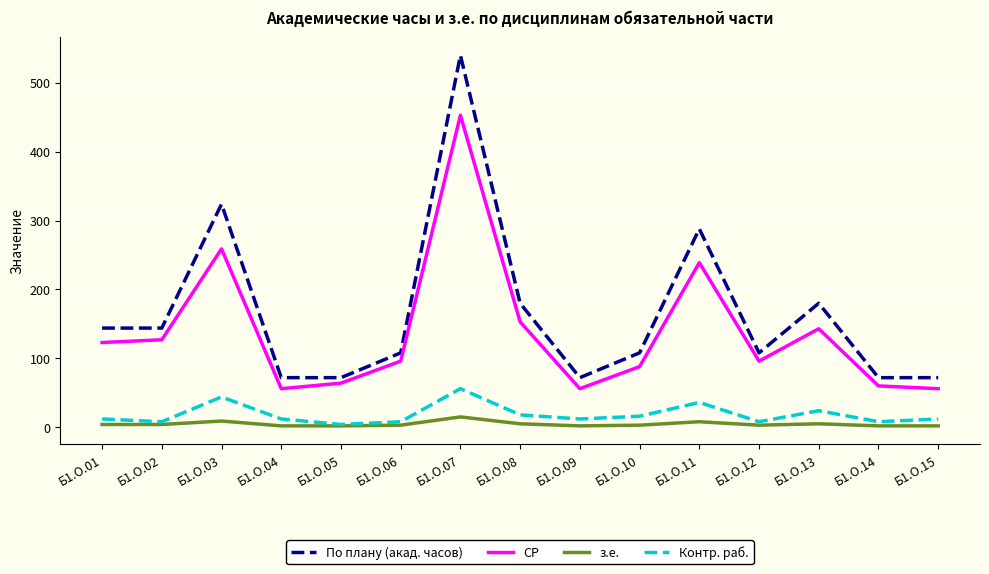

True or false: СР and з.е. intersect in this chart.

False